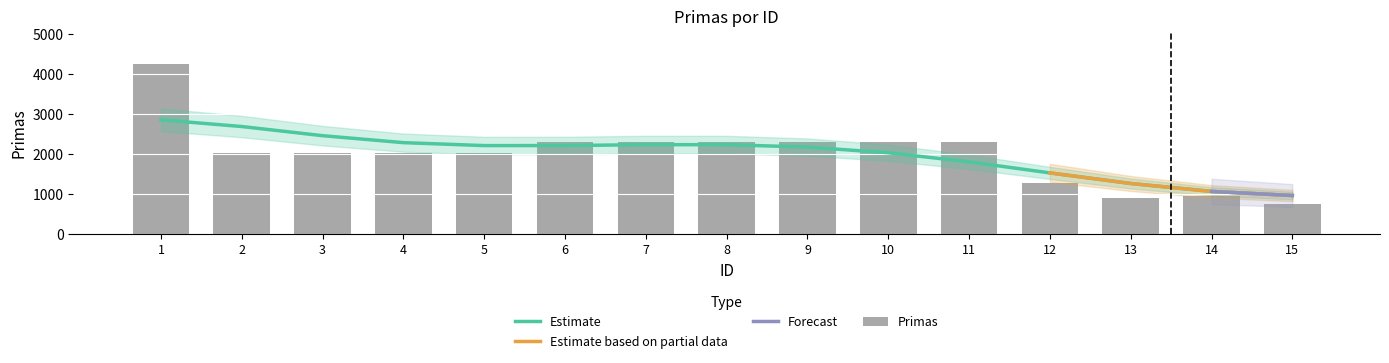

What is the sum of all values?

29923.5